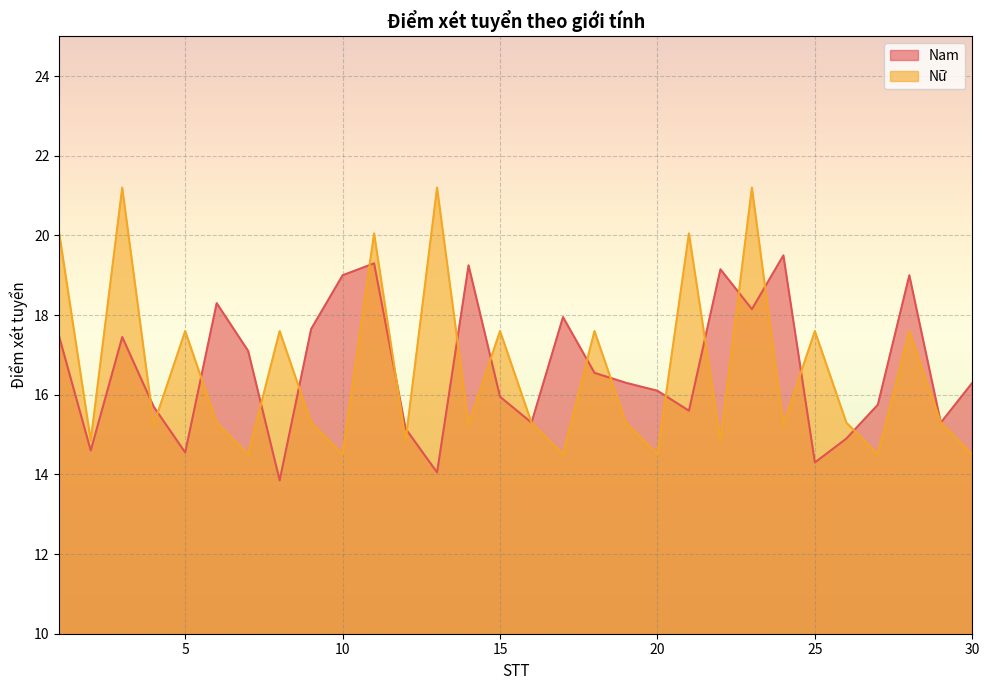

What is the value of the Nam point at the 8th from the left?

13.8